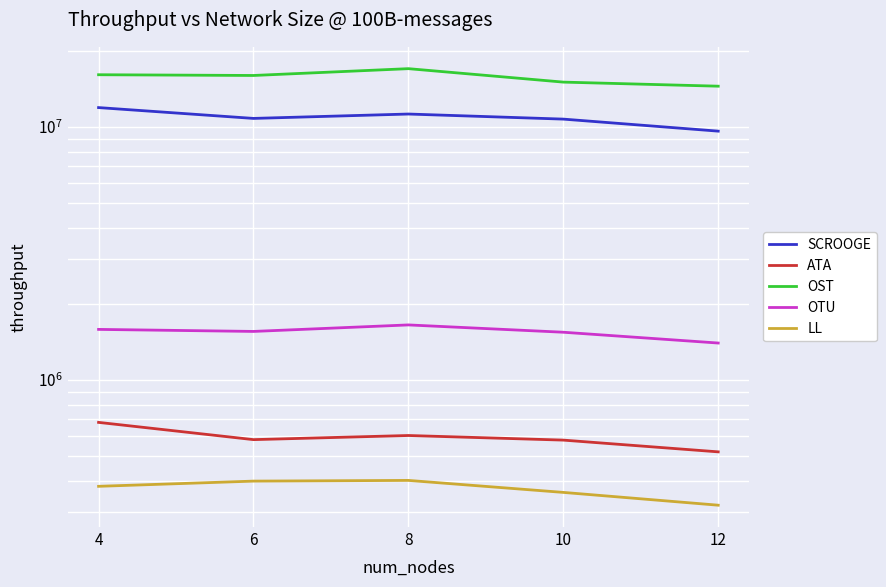

What is the approximate value of LL at 6?

398447